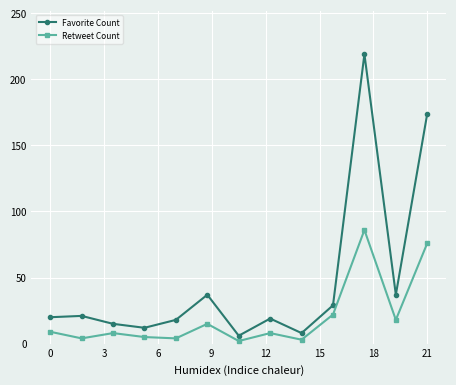

Which series has the largest total across all categories?

Favorite Count